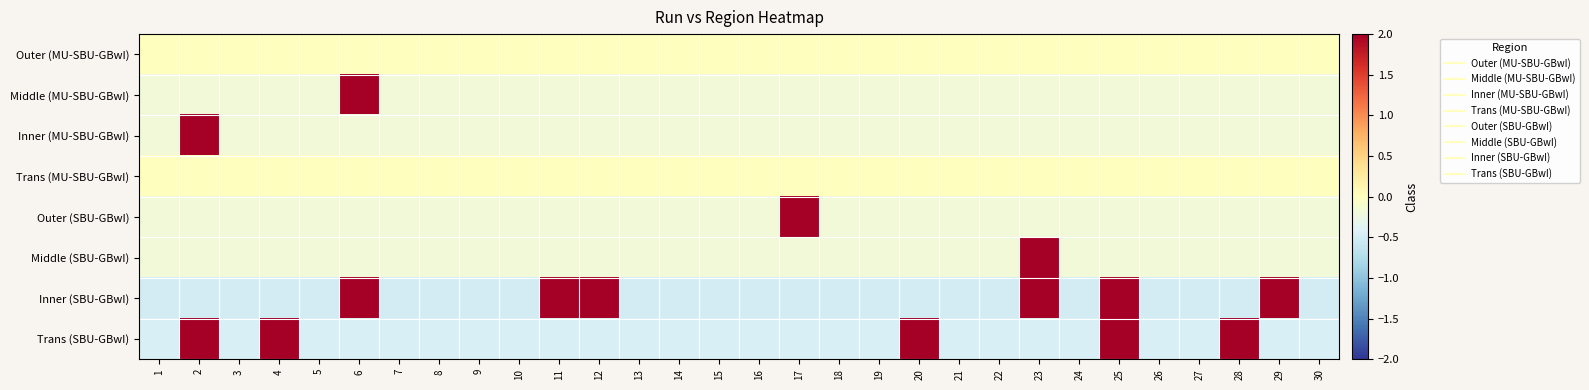

Rank the series at 5 from highest to lowest value.

Outer (MU-SBU-GBwI), Trans (MU-SBU-GBwI), Outer (SBU-GBwI), Middle (SBU-GBwI), Middle (MU-SBU-GBwI), Inner (MU-SBU-GBwI), Trans (SBU-GBwI), Inner (SBU-GBwI)